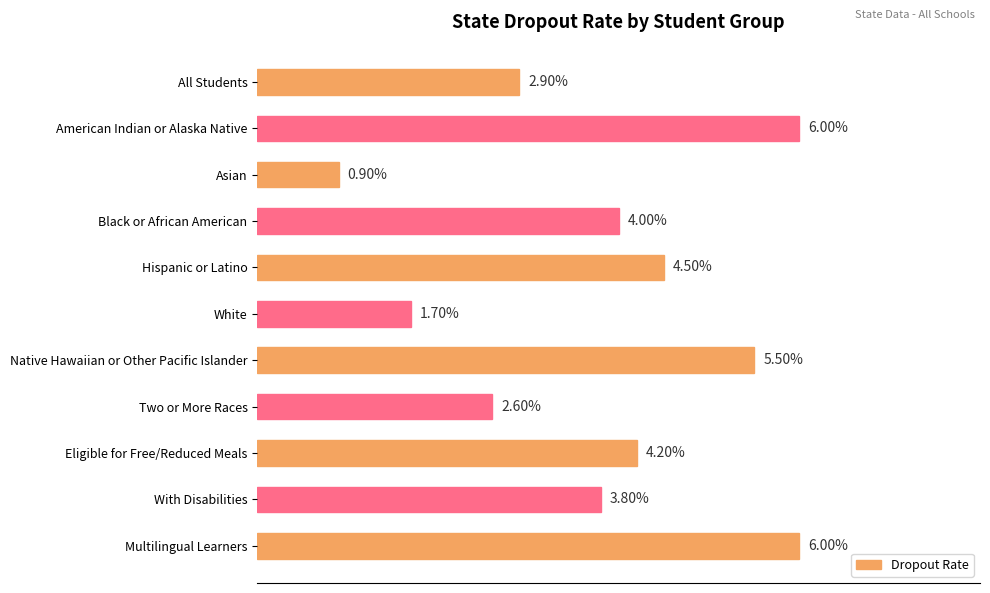

Are the bars grouped side by side (vs. stacked)?

No